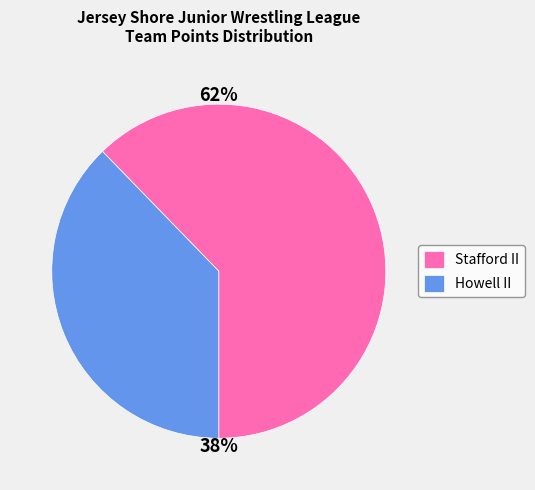

Which slice represents more than half of the pie?

Stafford II